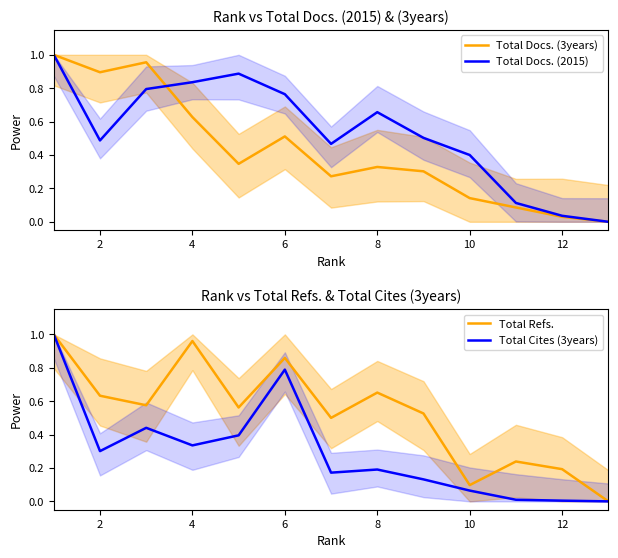

Is the value of Total Docs. (2015) at 4 greater than the value of Total Docs. (3years) at 2?

No